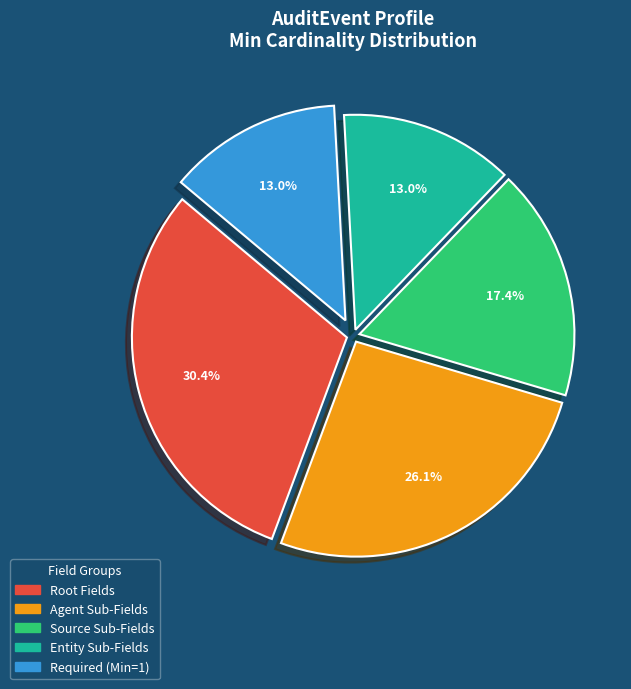

To the nearest percent, what is the average slice percentage?

20%